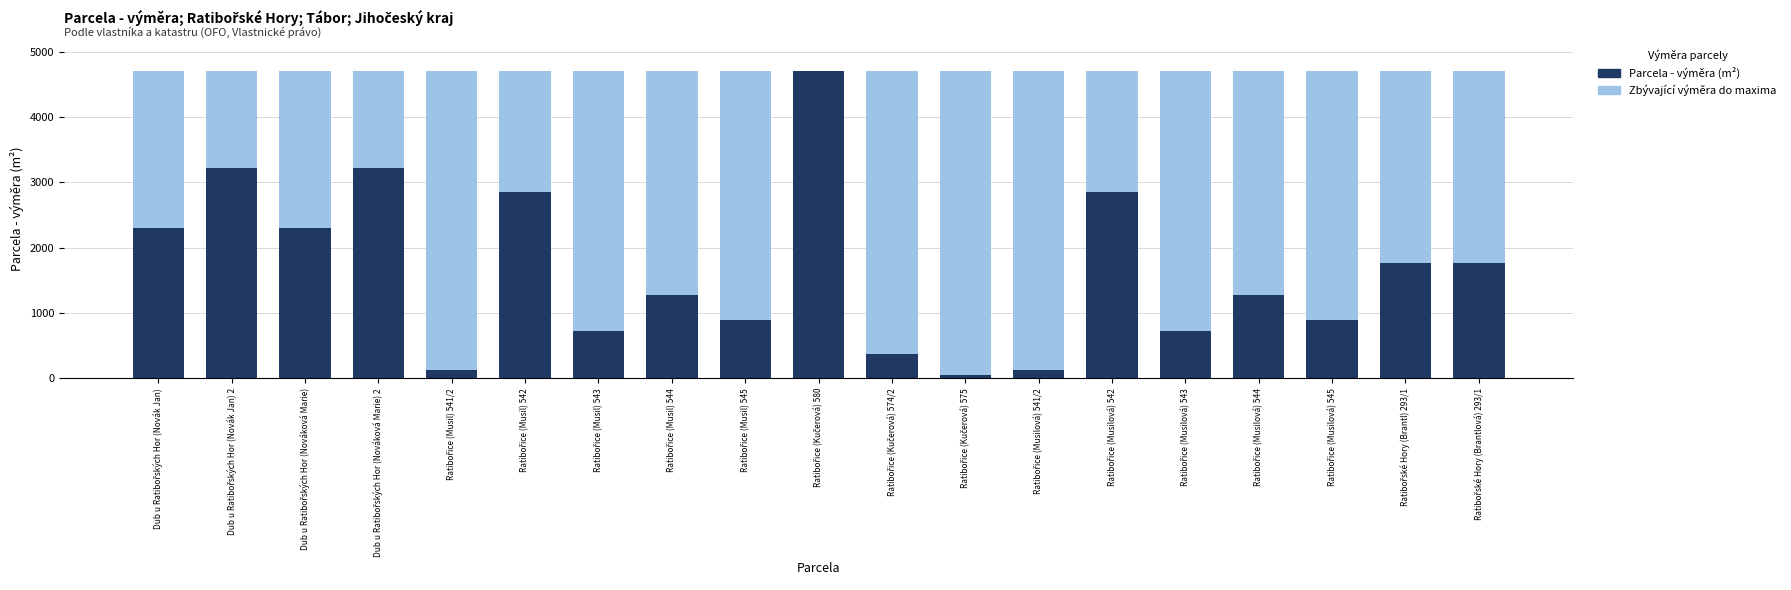

What is the maximum value for Parcela - výměra (m²)?

4712